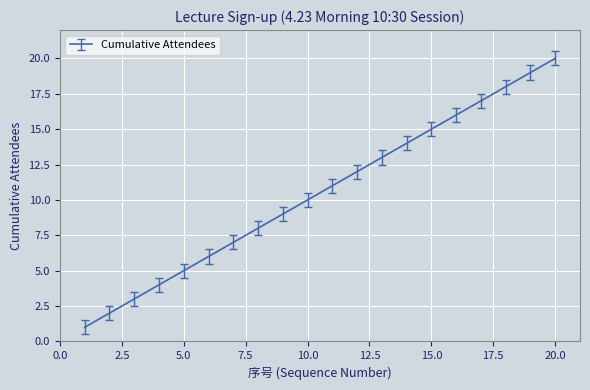

How many lines are shown in the chart?

1